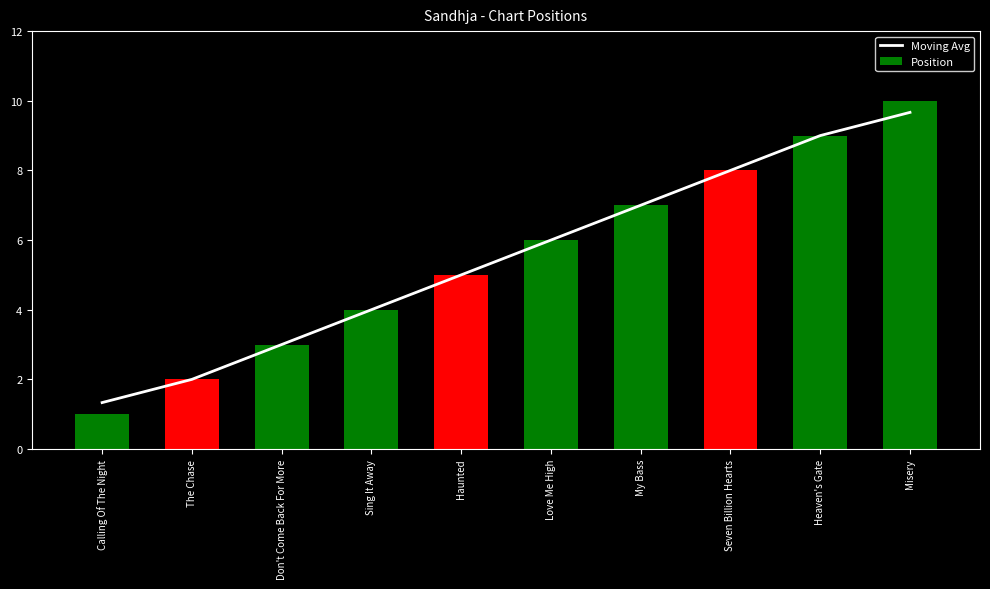

Count the number of data series in this chart.

2